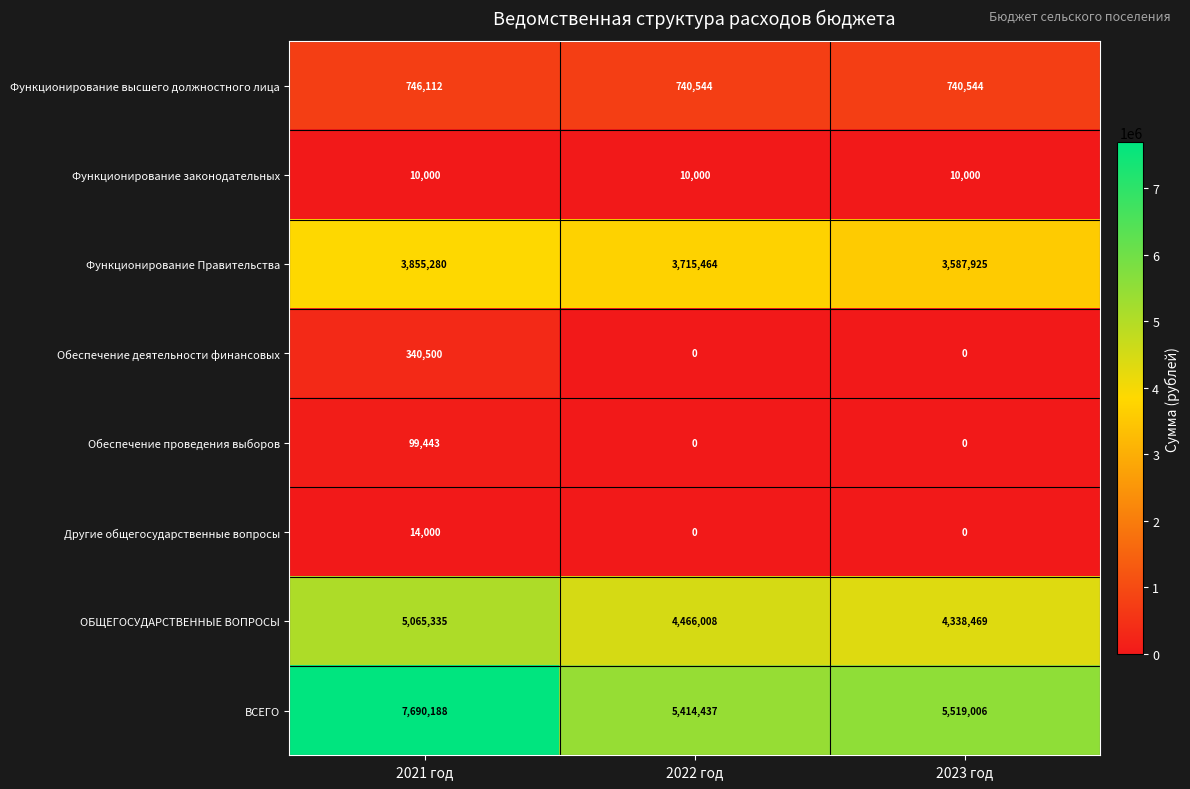

What is the difference between the highest and lowest values at 2022 год?

5414437